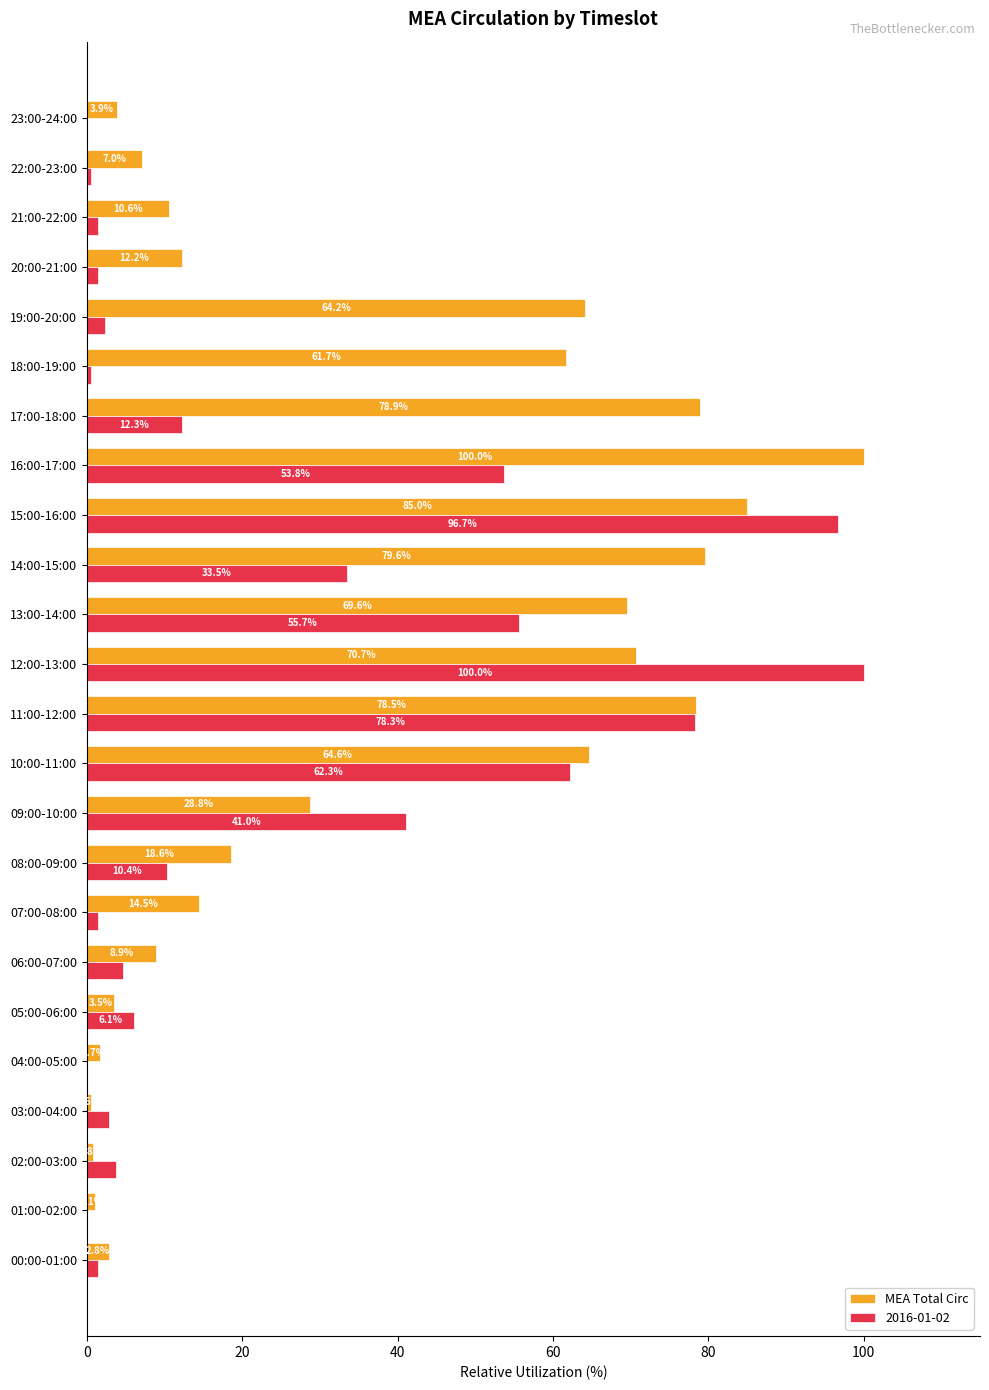

What is the sum of the 2016-01-02 values at 03:00-04:00 and 00:00-01:00?

4.2